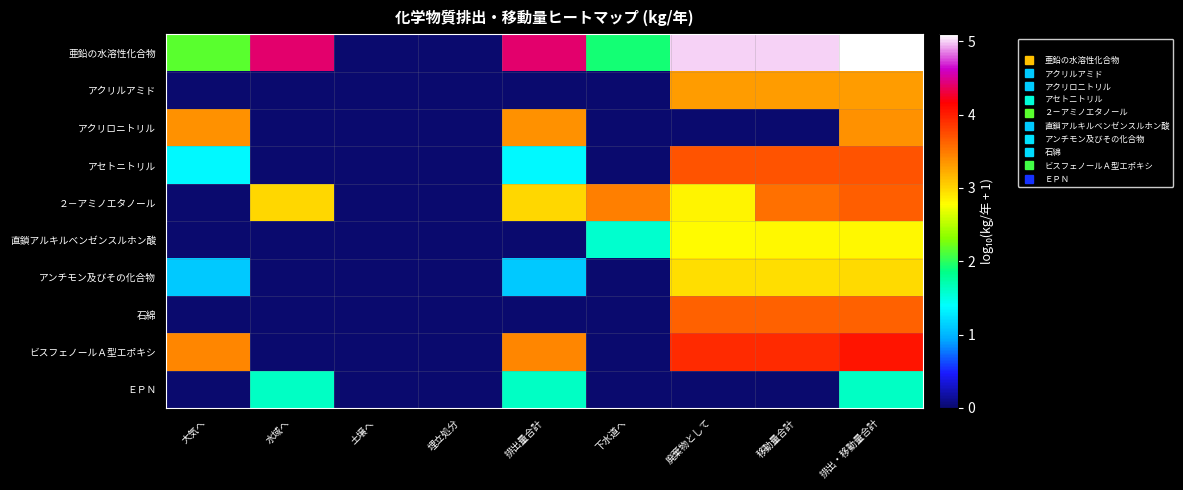

Which series has the largest total across all categories?

亜鉛の水溶性化合物